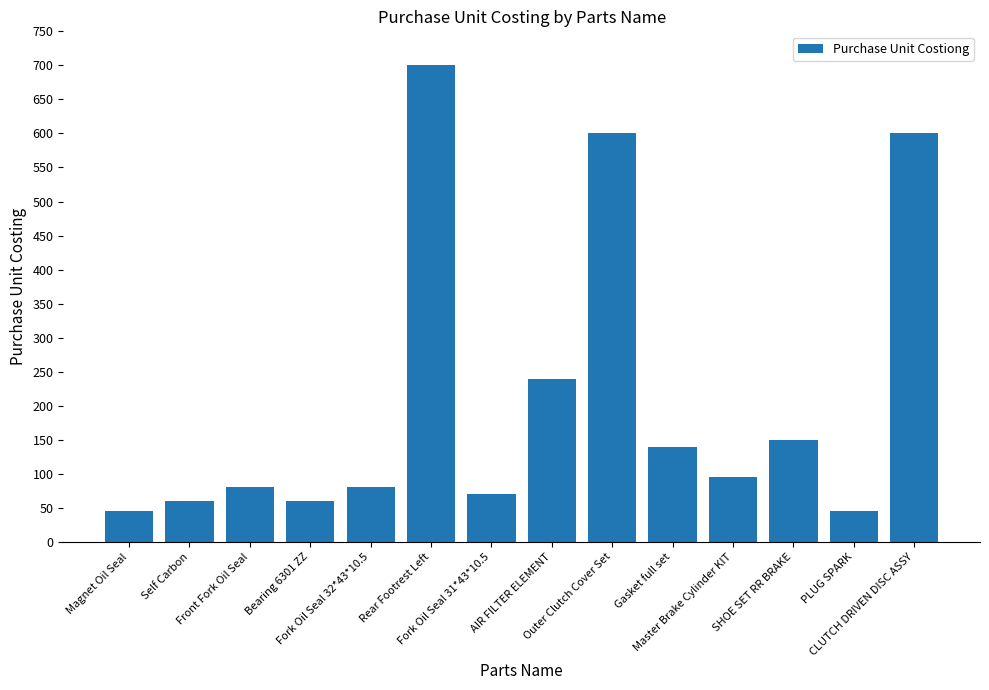

How many data points does each series have?

14